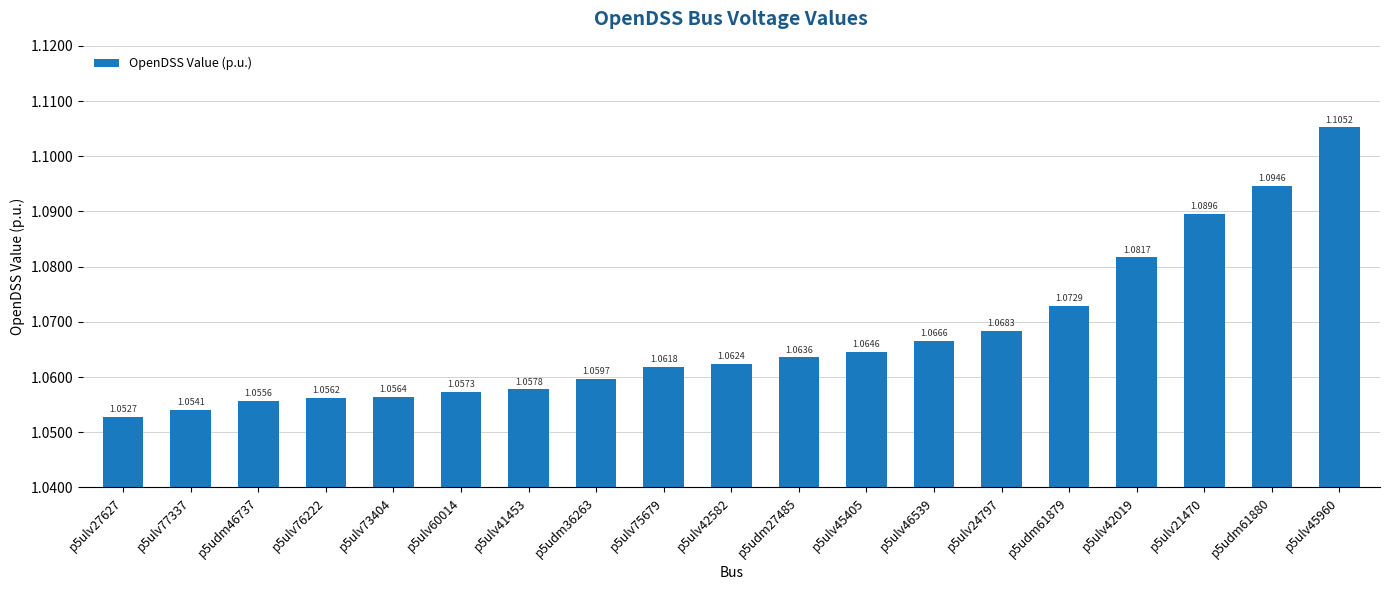

Is it true that the value at p5ulv75679 is 1.1?

True